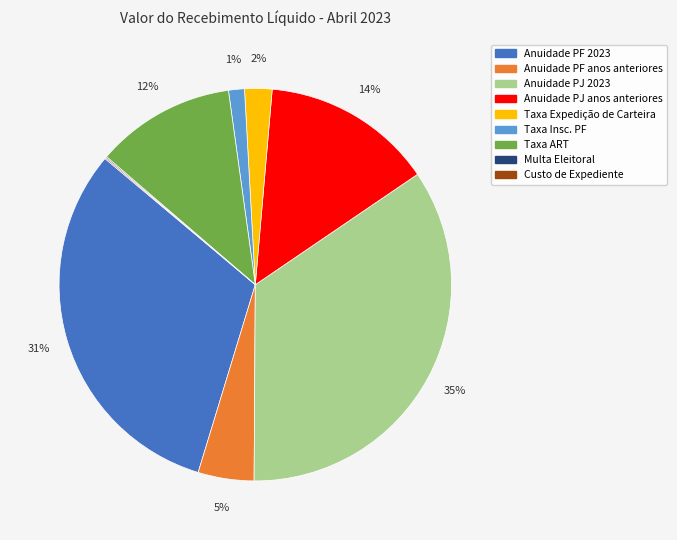

To the nearest percent, what percentage of the pie is Anuidade PJ anos anteriores?

14%